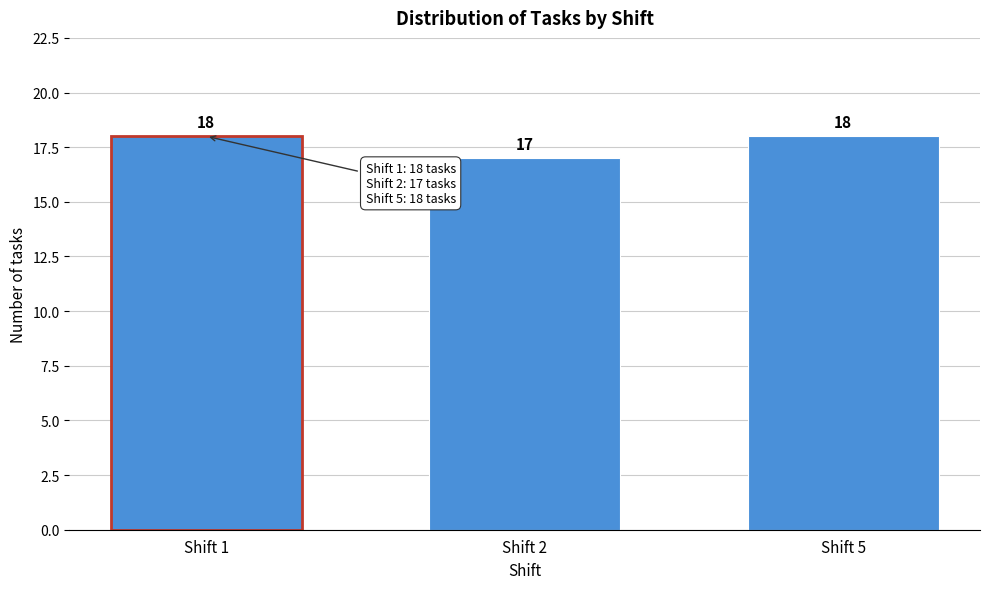

Reading left to right, what are all the values shown in this chart?

18	17	18